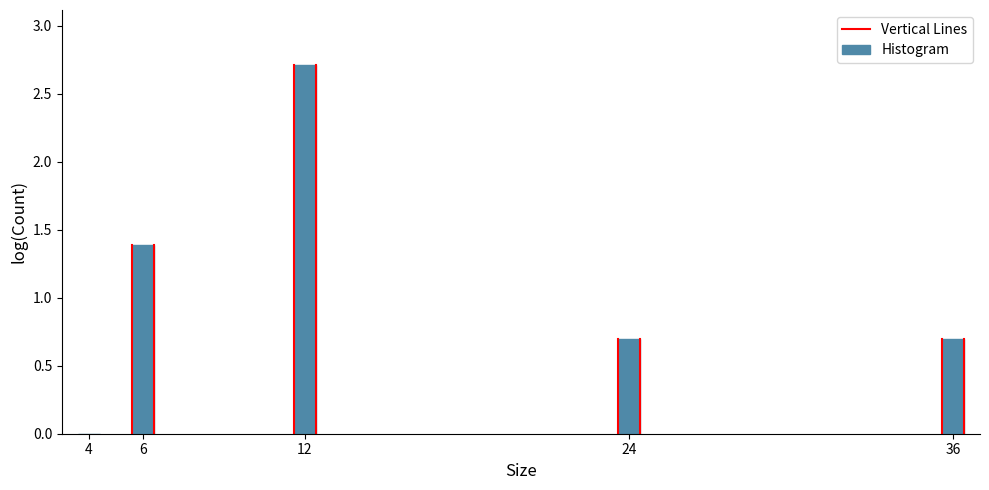

Reading right to left, list all the values displayed in this chart.

36=0.7	24=0.7	12=2.7	6=1.4	4=0.0